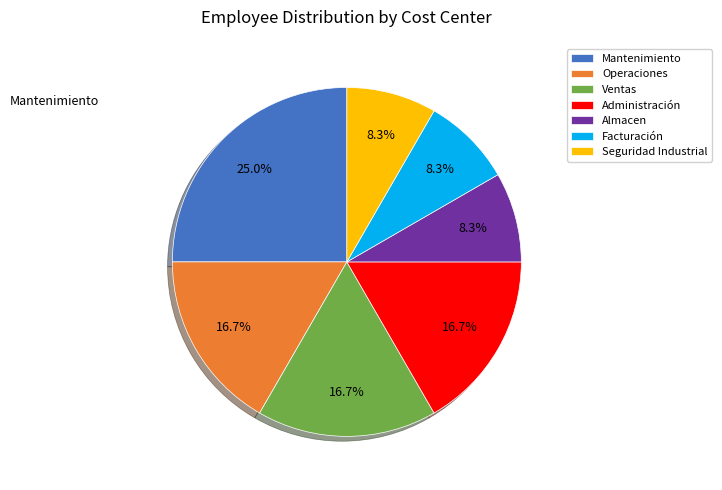

Approximately how many times larger is the value at Seguridad Industrial compared to Operaciones?

0.5